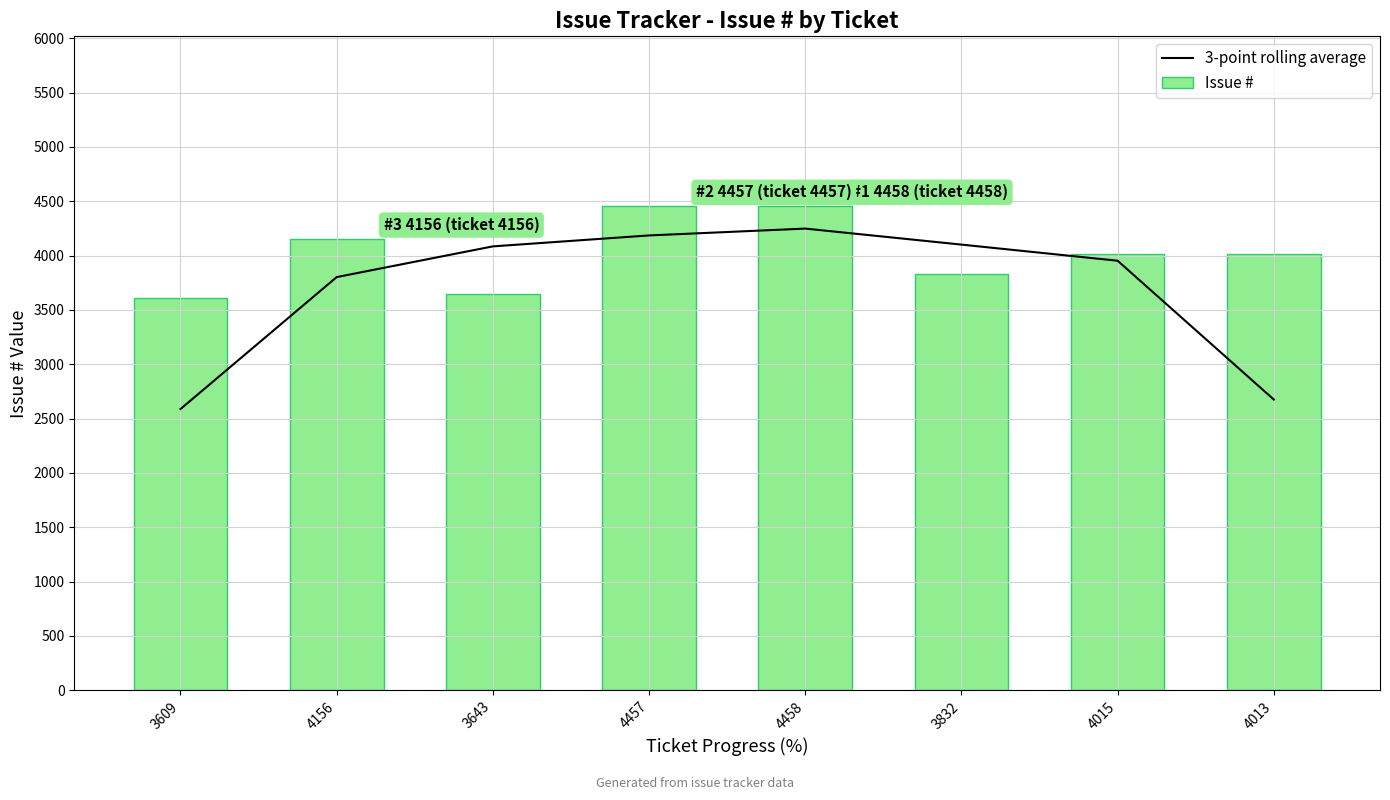

What is the smallest value displayed?

2588.3